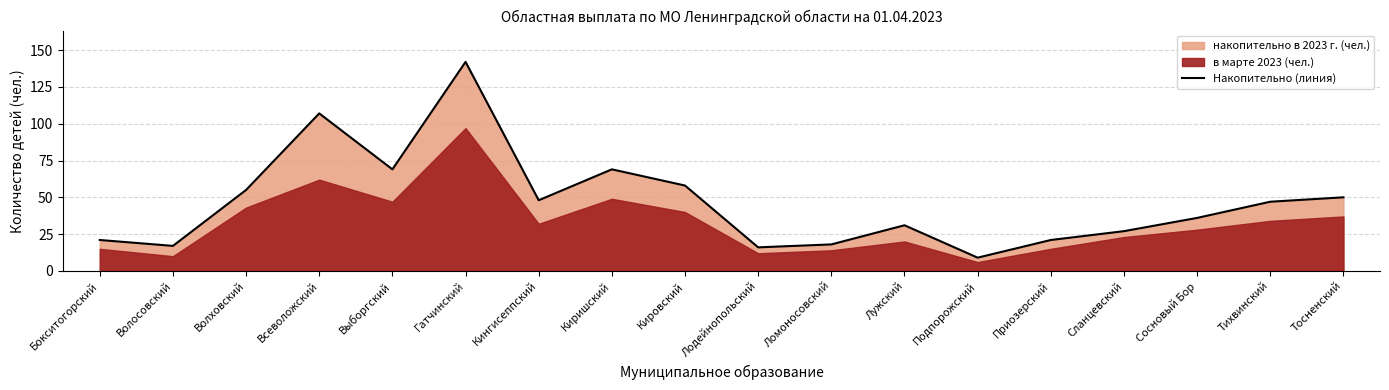

How many data points does each series have?

18